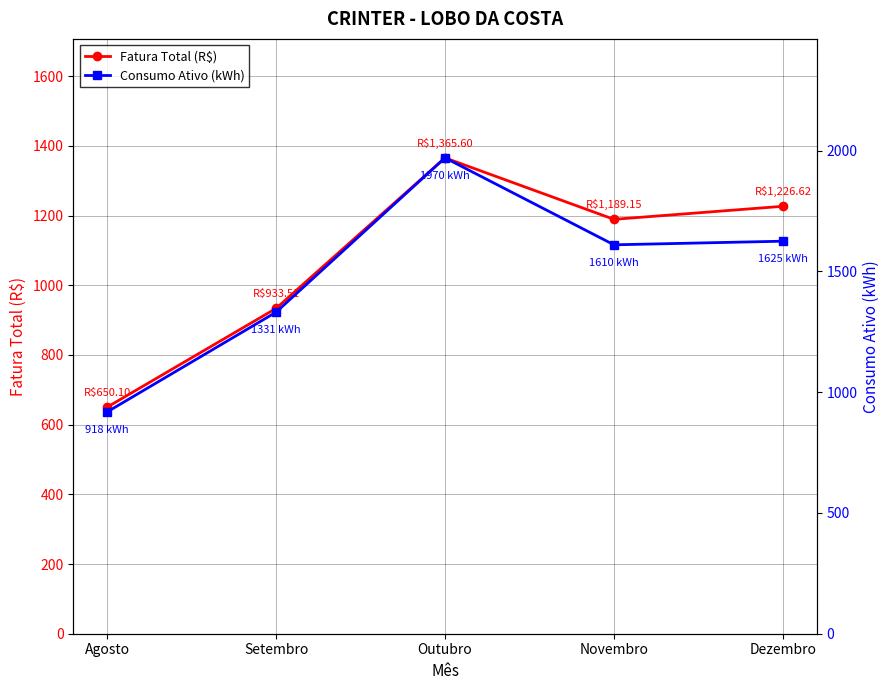

Reading left to right, transcribe all the data shown in this chart.

Fatura Total (R$): Agosto=650.1	Setembro=933.5	Outubro=1365.6	Novembro=1189.2	Dezembro=1226.6
Consumo Ativo (kWh): Agosto=918.0	Setembro=1331.0	Outubro=1970.0	Novembro=1610.0	Dezembro=1625.0